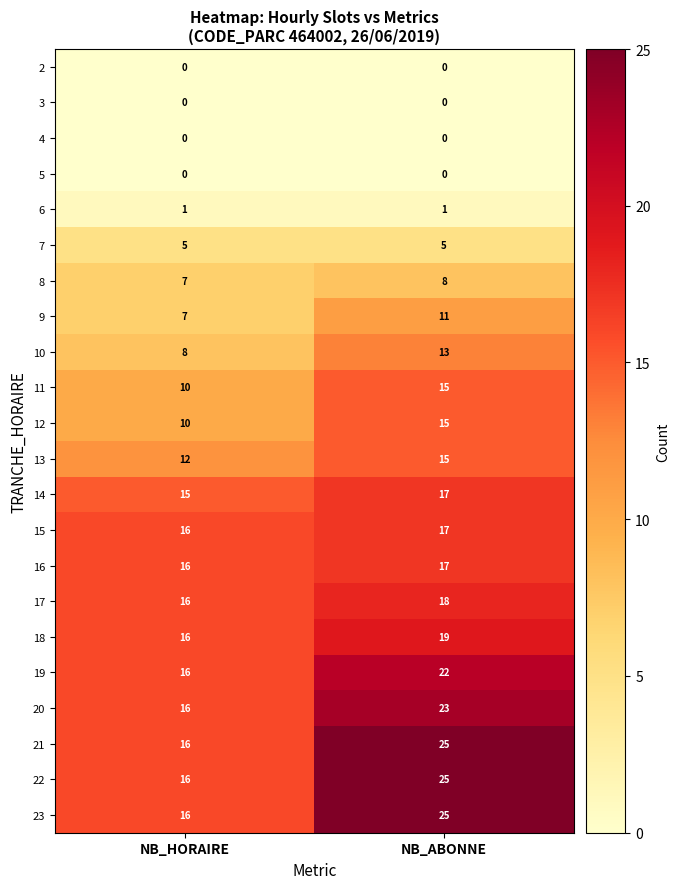

What is the difference between the maximum and minimum values in the 20 series?

7